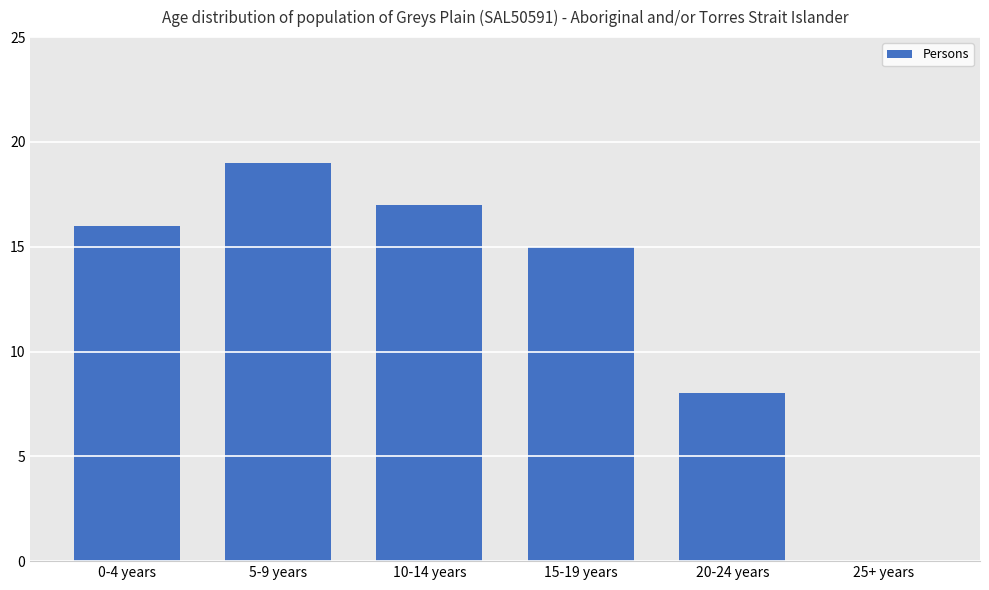

At which label is the value closest to 9?

20-24 years